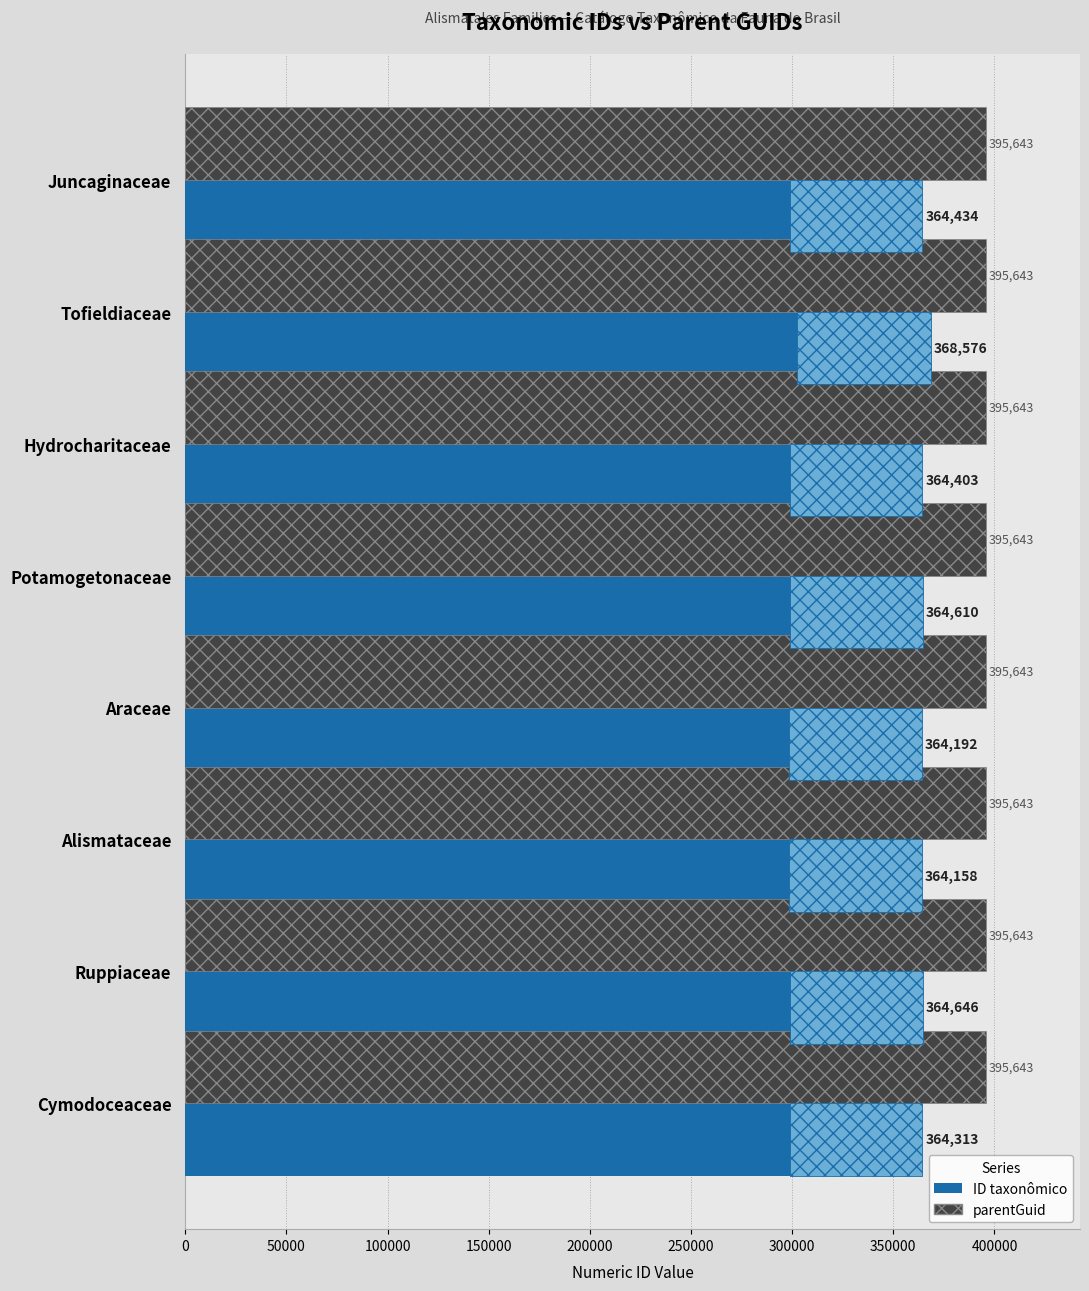

Which series has the largest range (max minus min)?

ID taxonômico